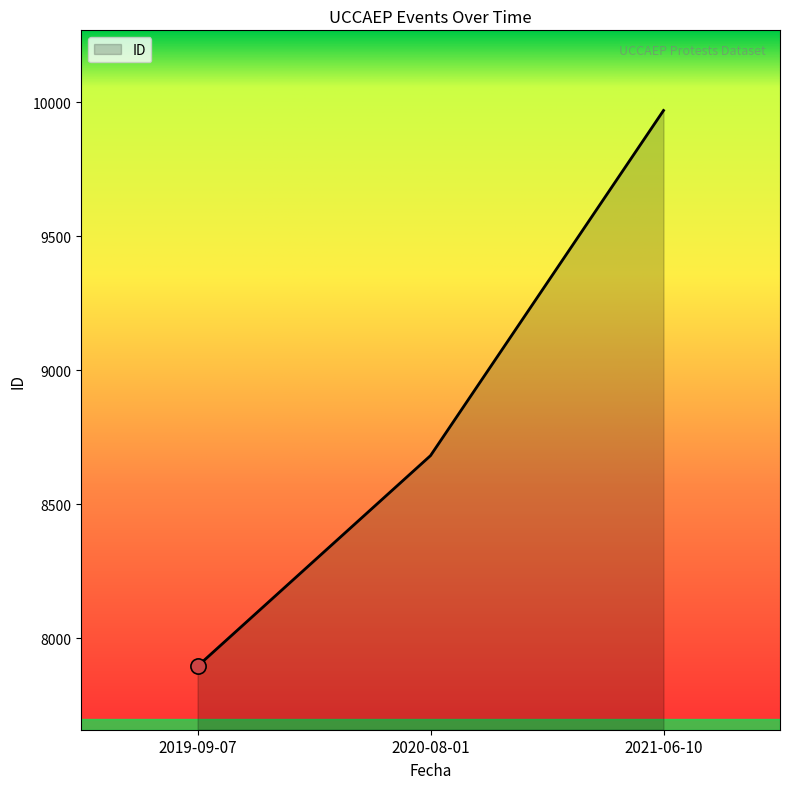

Which has a higher value, 2019-09-07 or 2021-06-10?

2021-06-10